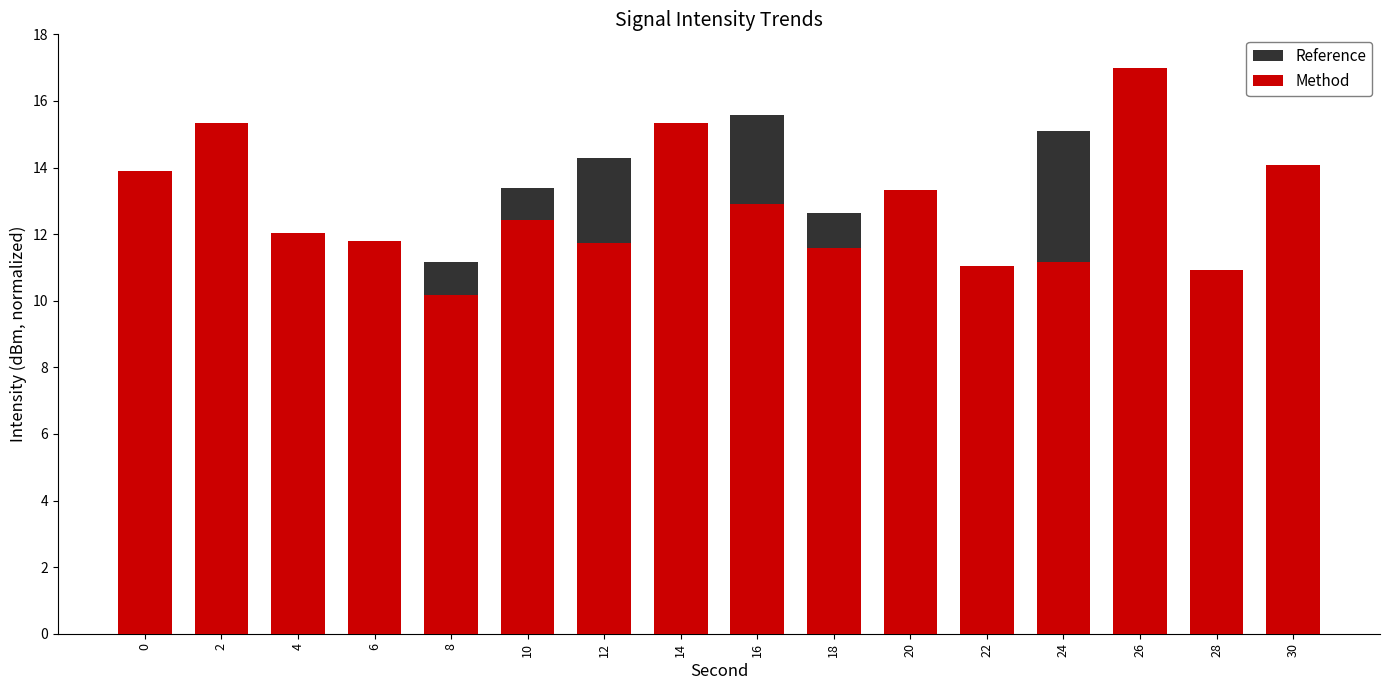

Reading right to left, list all the values displayed in this chart.

Reference: 30=11.4	28=10.4	26=0.0	24=15.1	22=8.4	20=10.4	18=12.6	16=15.6	14=15.3	12=14.3	10=13.4	8=11.2	6=11.4	4=12.0	2=12.6	0=11.8
Method: 30=14.1	28=10.9	26=17.0	24=11.2	22=11.0	20=13.3	18=11.6	16=12.9	14=15.3	12=11.7	10=12.4	8=10.2	6=11.8	4=12.0	2=15.3	0=13.9